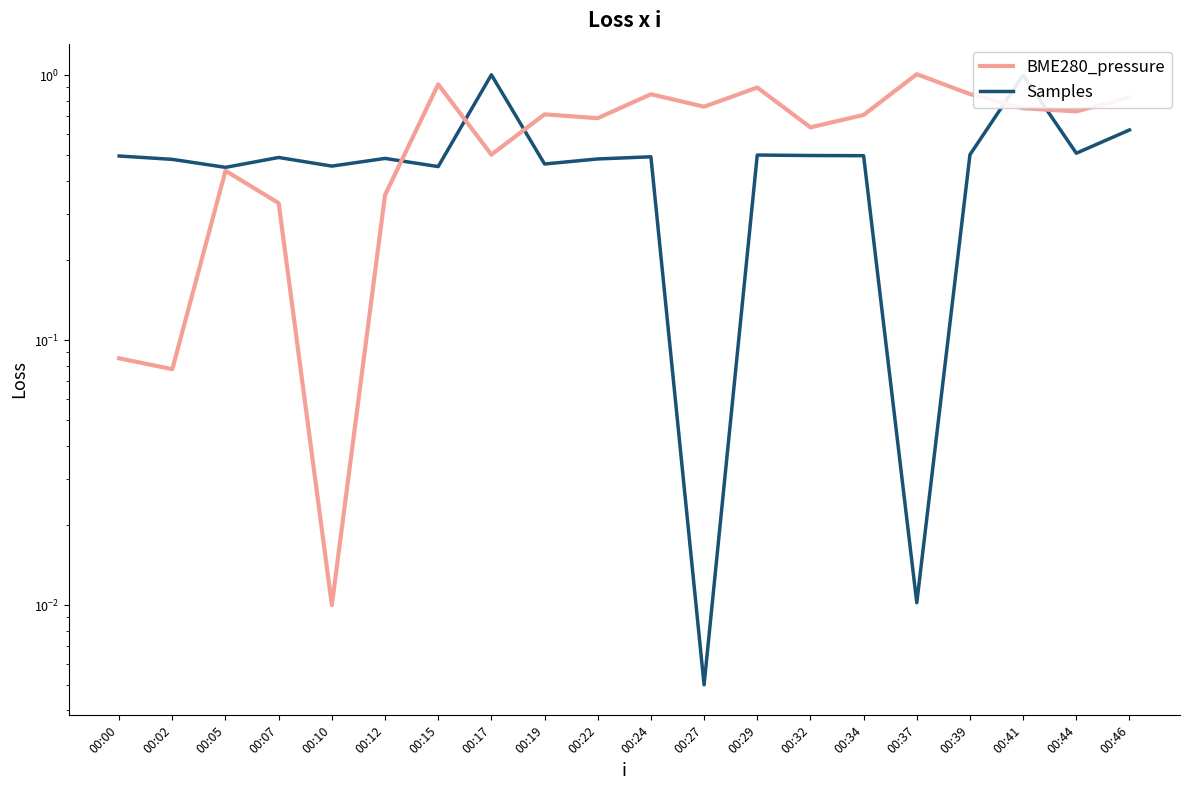

At which category is the sum across all series the highest?

00:41